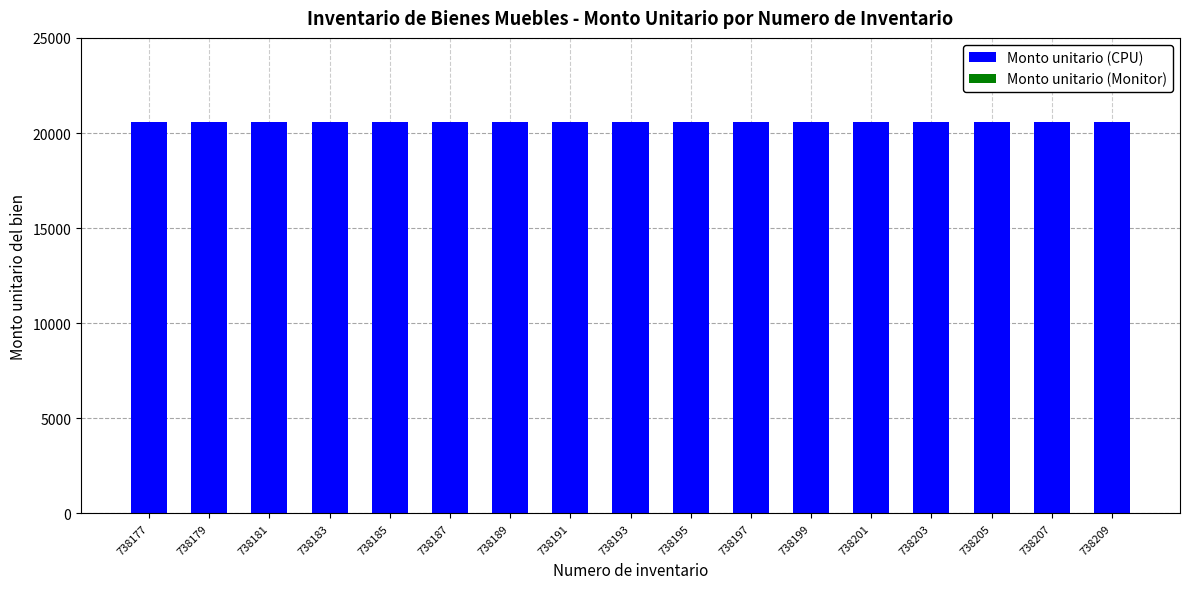

What is the maximum value for Monto unitario (CPU)?

20592.3